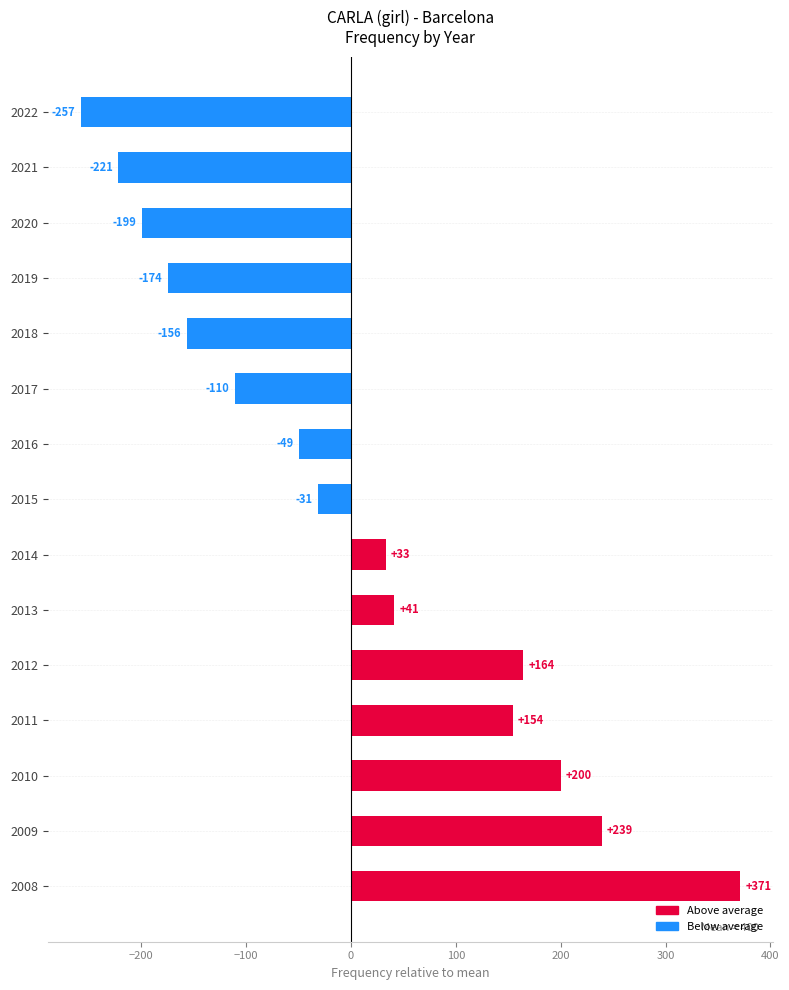

What is the maximum value shown in the chart?

371.2